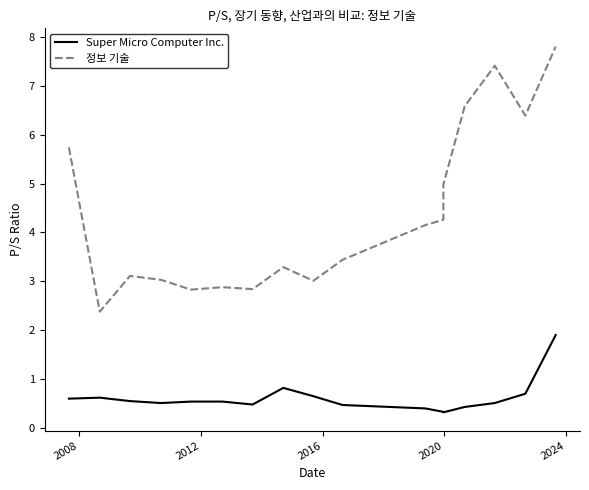

The value of 정보 기술 at 15 is 10.9. True or false?

False